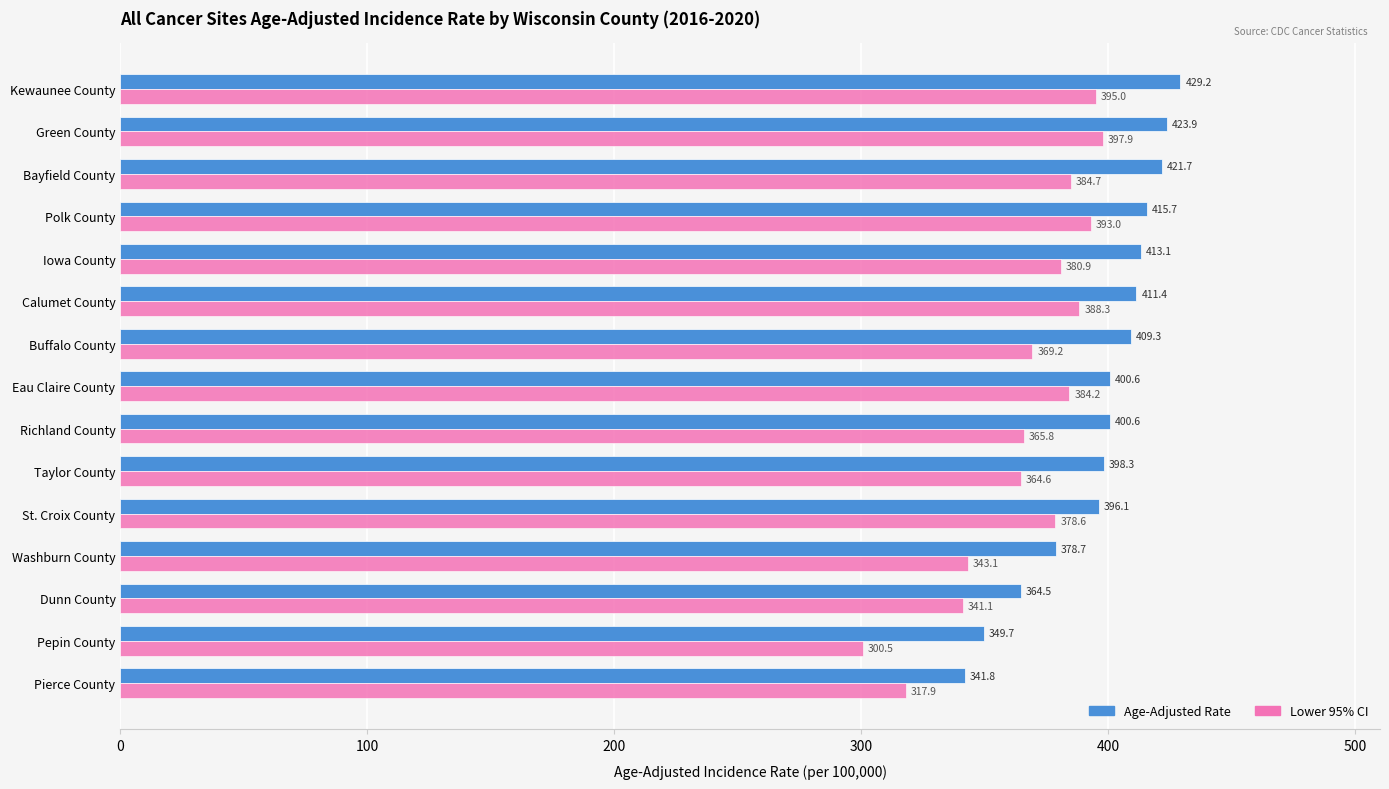

Count the number of data series in this chart.

2